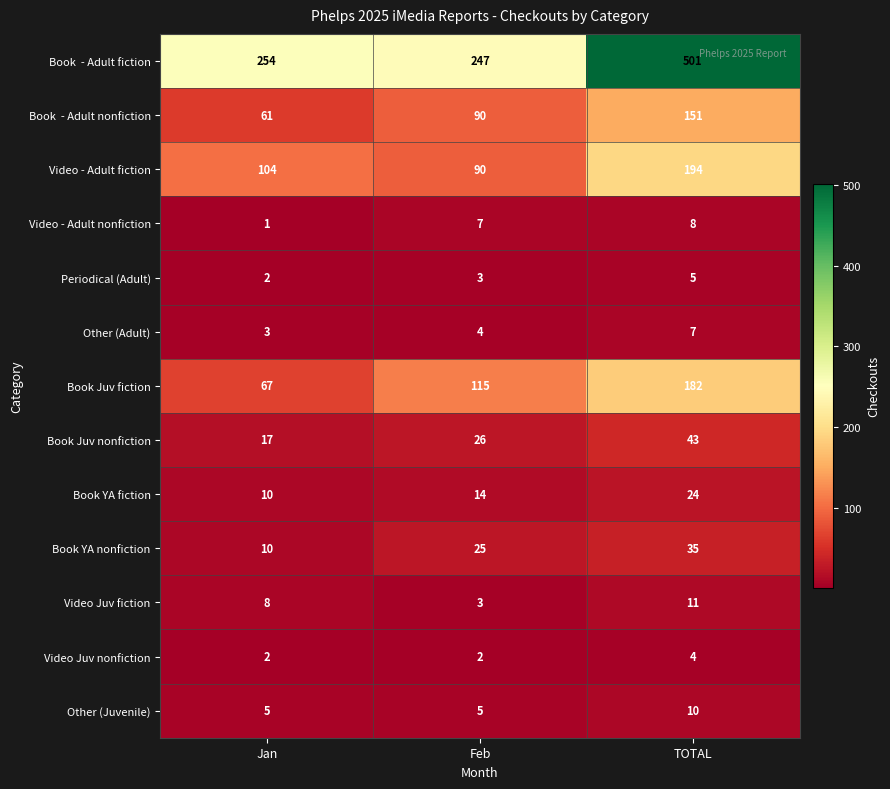

How many distinct data groups are displayed?

13